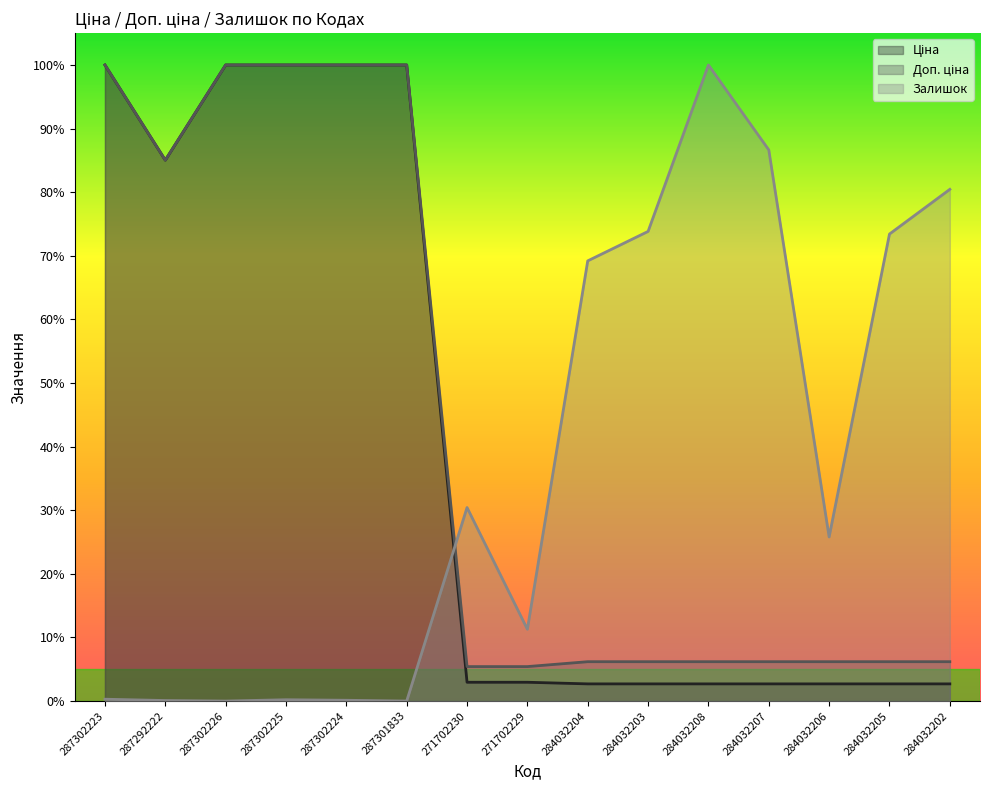

What is the sum of the Залишок values at 287302225 and 271702229?

0.1